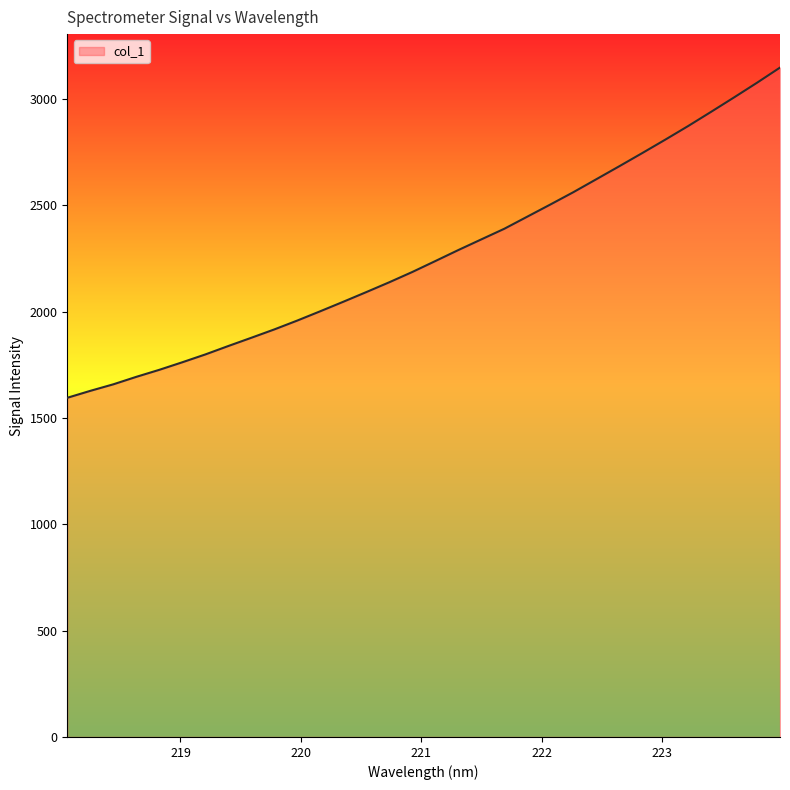

Reading right to left, extract all data points from this chart.

3148.0	3076.8	3007.7	2939.9	2873.1	2808.8	2745.8	2683.9	2622.7	2561.8	2504.0	2447.0	2390.1	2340.1	2290.0	2238.2	2186.9	2138.6	2092.4	2046.9	2002.3	1958.5	1916.8	1877.5	1838.8	1799.0	1762.3	1726.7	1693.7	1658.5	1627.8	1595.1